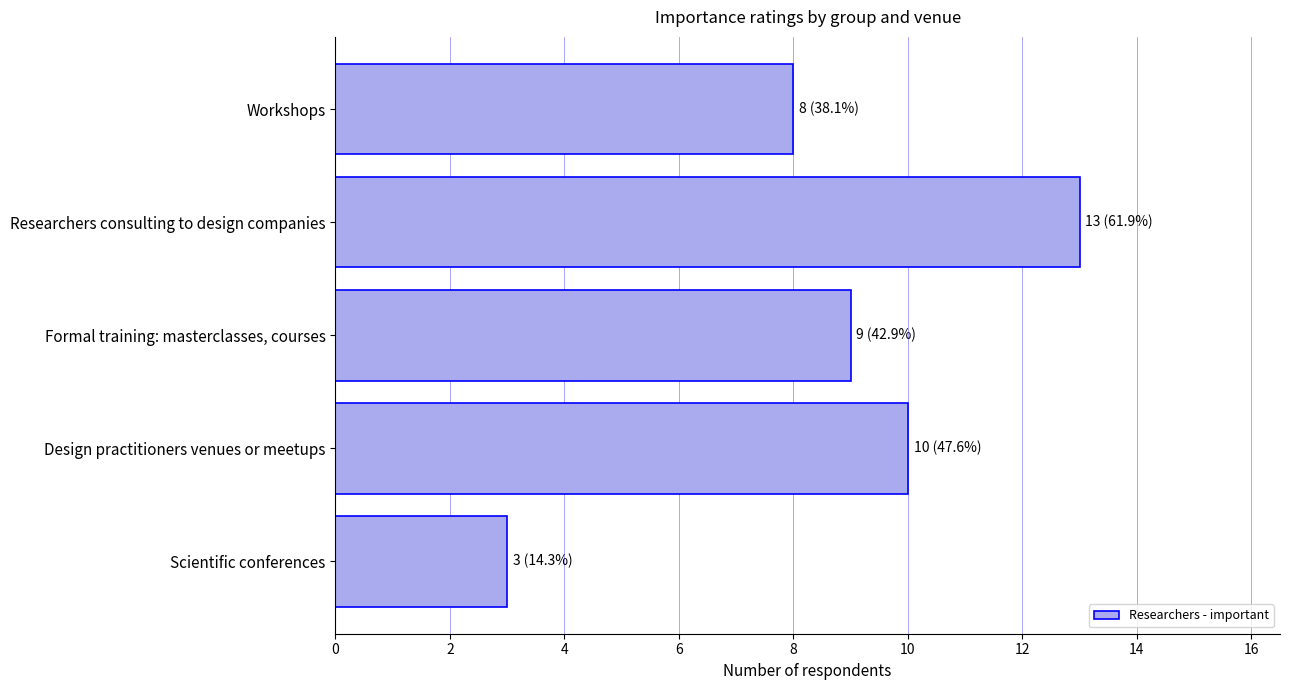

Count the values in the range 8 to 10.

3